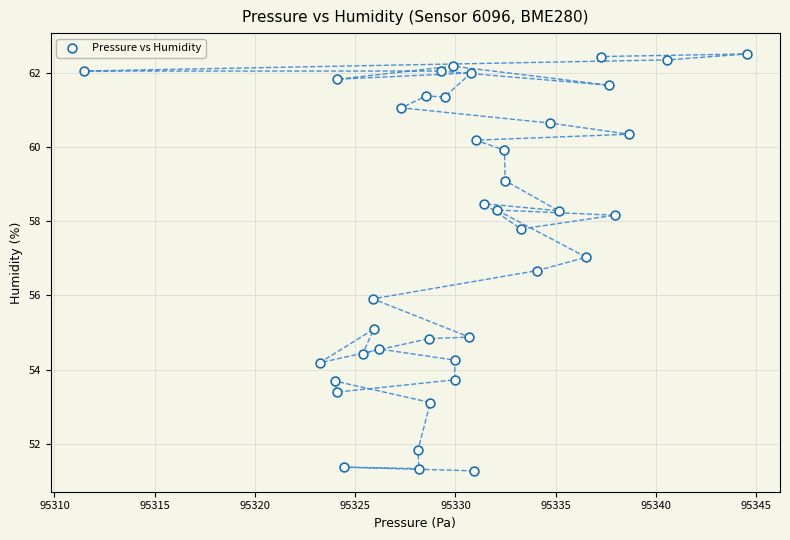

What is the range of X values (max minus min)?

33.1